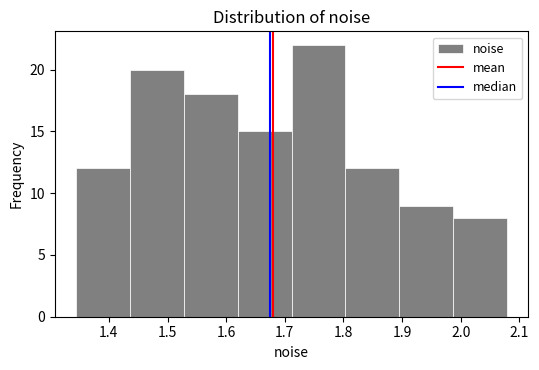

Reading left to right, transcribe this chart: for each bar, give the range it covers on the x-axis and its height. Neither the bar edges nor the heights are printed on the chart, so give them approximately, as read against the axes.

1.34 to 1.44: 12
1.44 to 1.53: 20
1.53 to 1.62: 18
1.62 to 1.71: 15
1.71 to 1.80: 22
1.80 to 1.90: 12
1.90 to 1.99: 9
1.99 to 2.08: 8